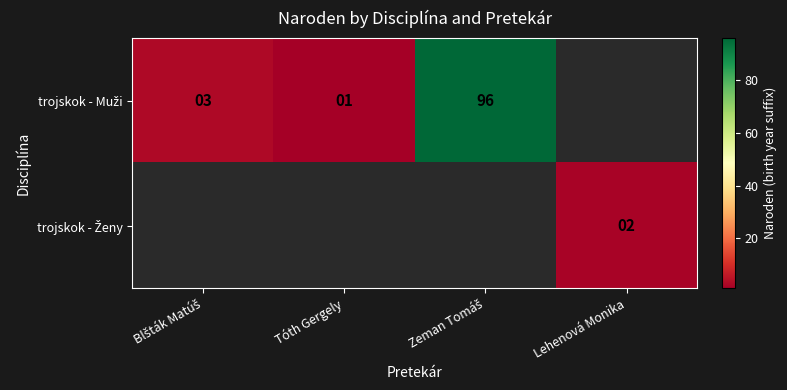

Which has a higher value, Blšták Matúš or Zeman Tomáš?

Zeman Tomáš